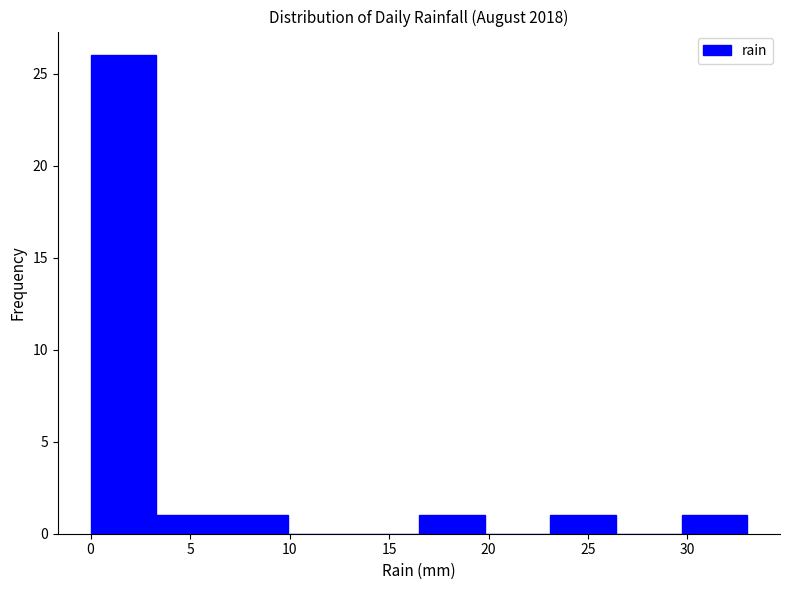

Reading left to right, transcribe this chart: for each bar, give the range it covers on the x-axis and its height. Neither the bar edges nor the heights are printed on the chart, so give them approximately, as read against the axes.

0.0 to 3.3: 26
3.3 to 6.6: 1
6.6 to 9.9: 1
9.9 to 13.2: 0
13.2 to 16.5: 0
16.5 to 19.8: 1
19.8 to 23.1: 0
23.1 to 26.4: 1
26.4 to 29.7: 0
29.7 to 33.0: 1